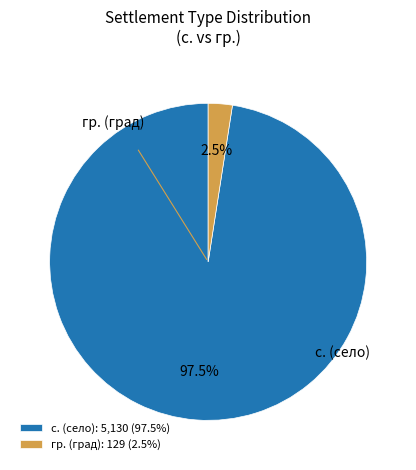

Which slice is the largest?

с. (село): 5,130 (97.5%)